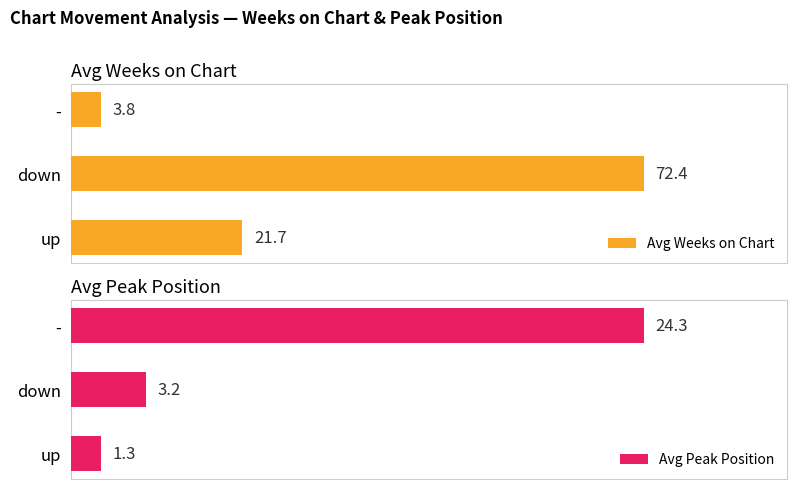

Which category has the lowest value in the Avg Peak Position series?

up